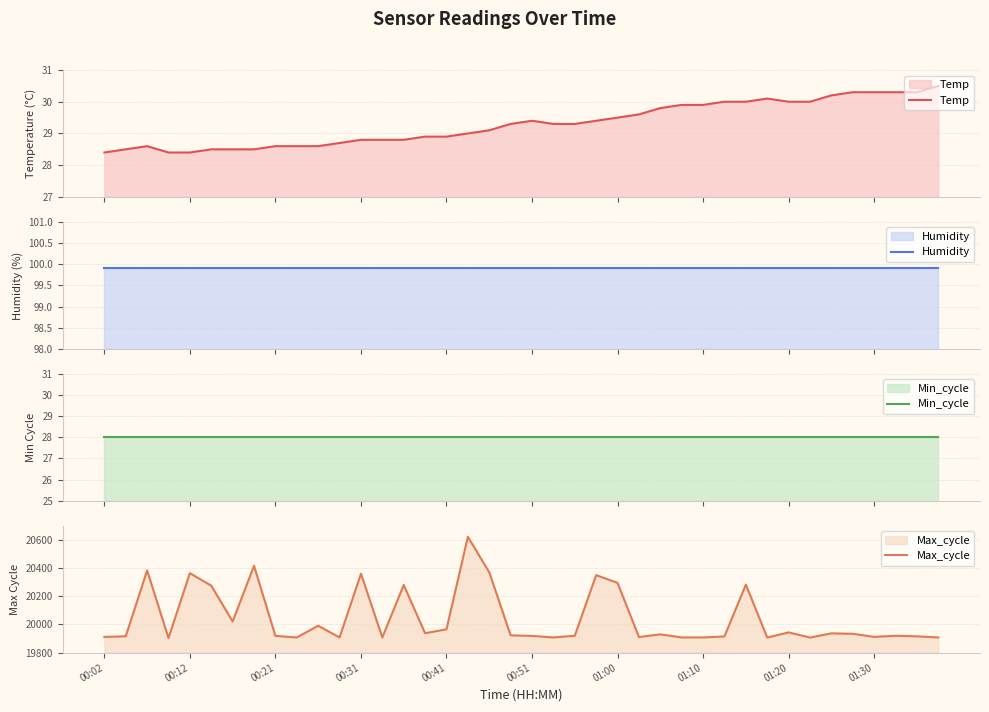

True or false: Max_cycle has more than 2 interior local peaks.

True